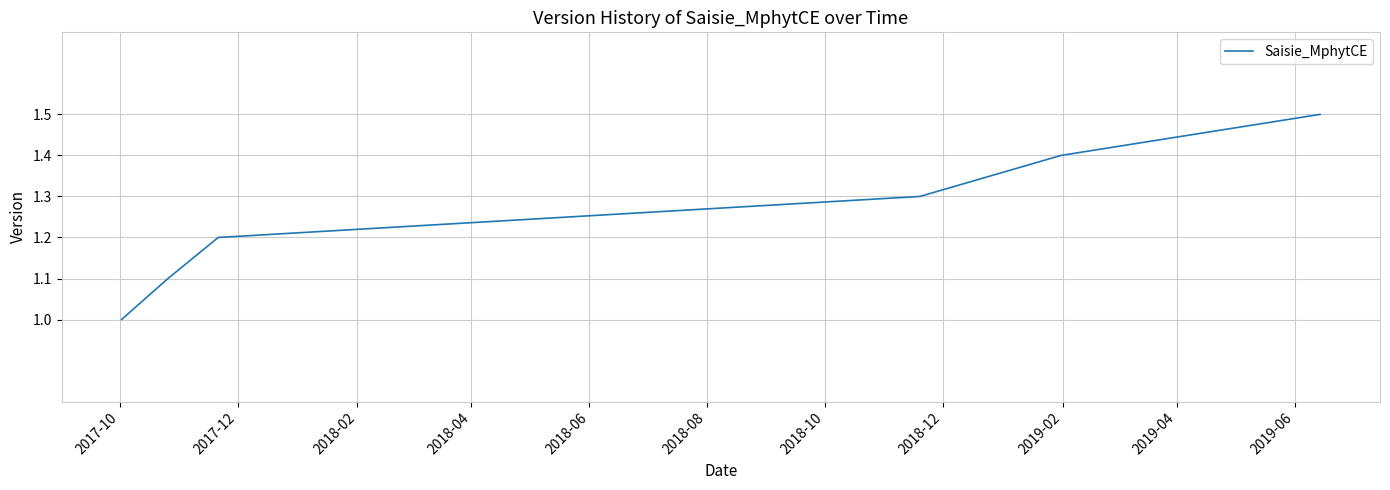

What is the sum of all values?

7.5